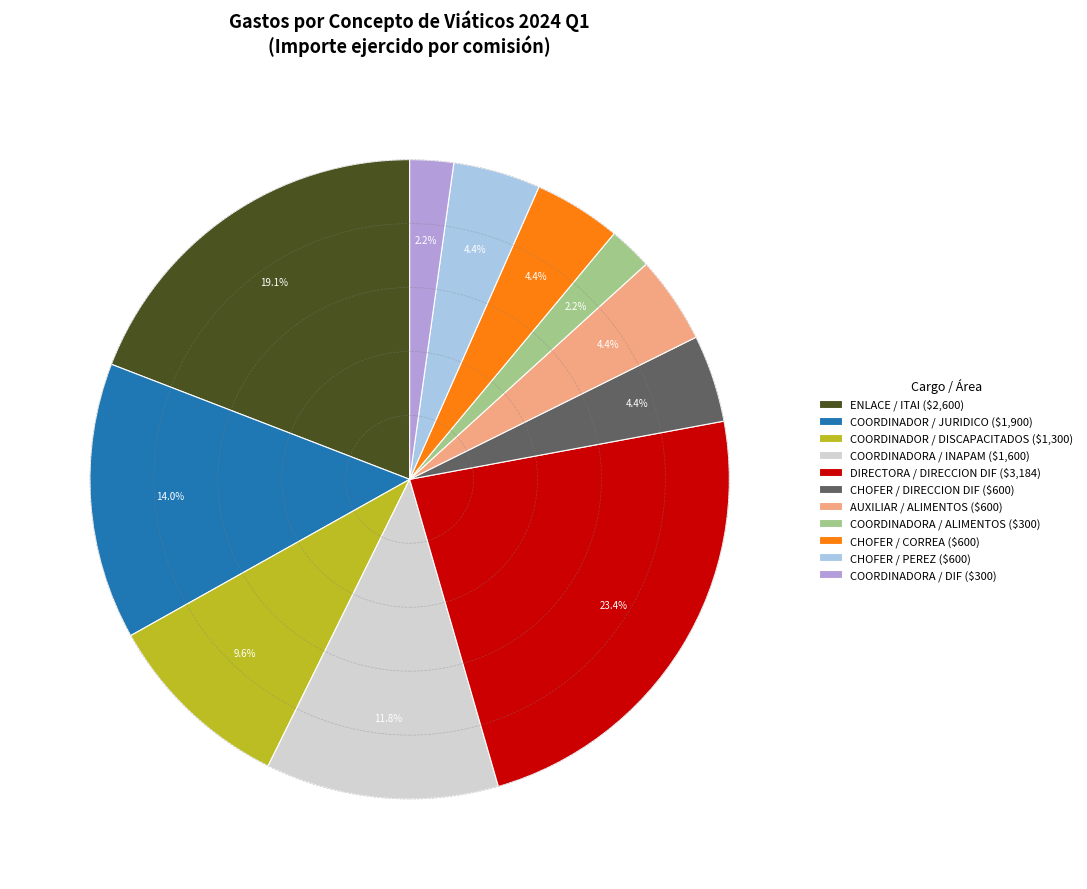

Which slice is the largest?

DIRECTORA / DIRECCION DIF ($3,184)